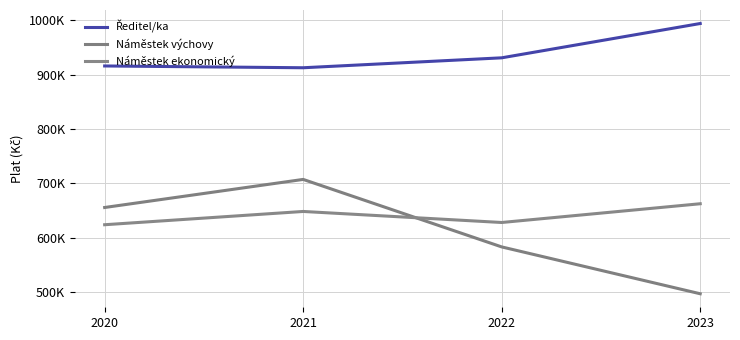

Does the chart have visible grid lines?

Yes